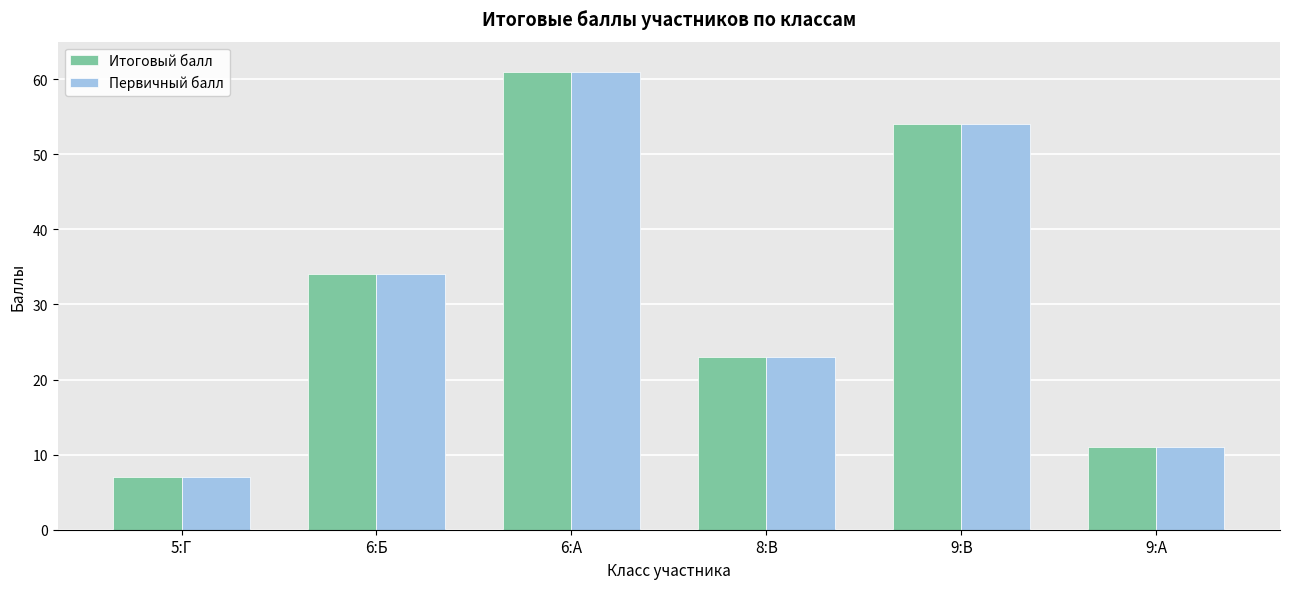

What is the difference between the Первичный балл values at 9:А and 6:А?

50